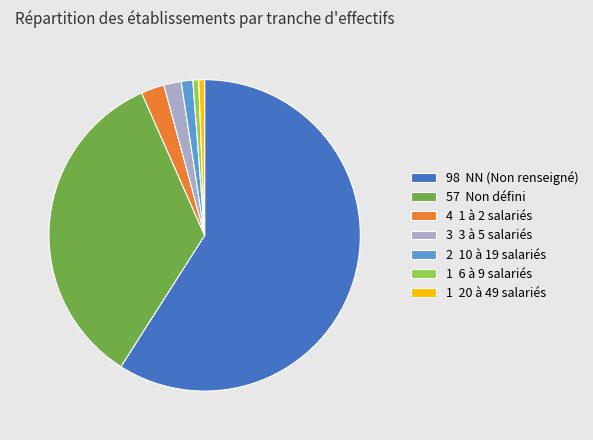

How many segments does this pie chart have?

7